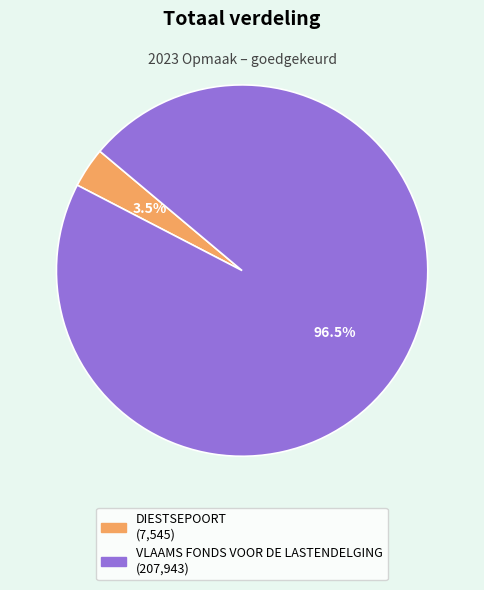

Combined, what portion of the pie is DIESTSEPOORT and VLAAMS FONDS VOOR DE LASTENDELGING?

100.0%